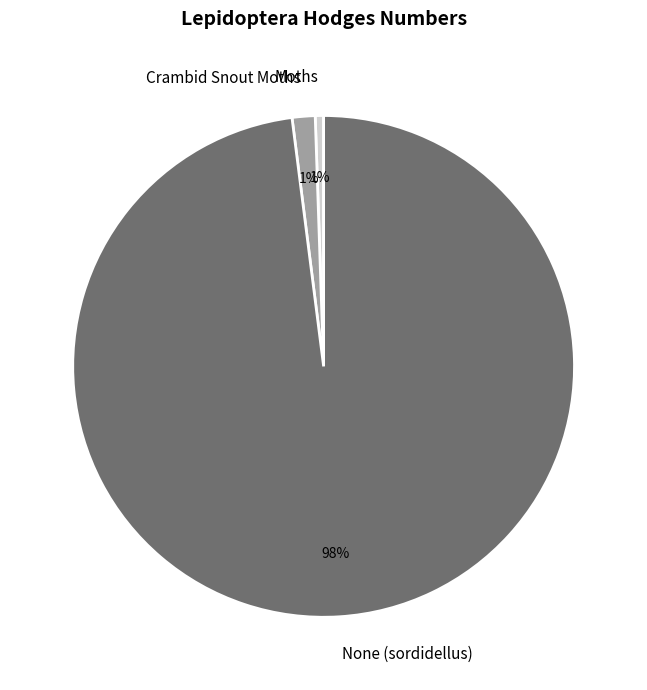

How many segments does this pie chart have?

3